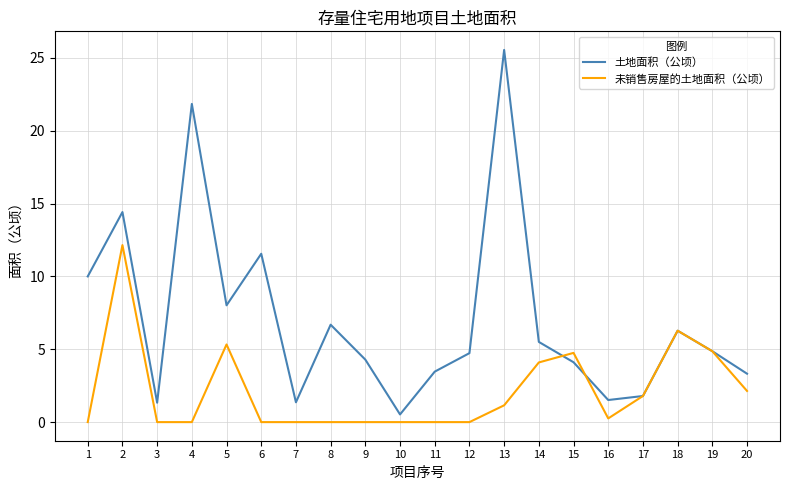

What is the spread (max minus min) of values at 15?

0.6